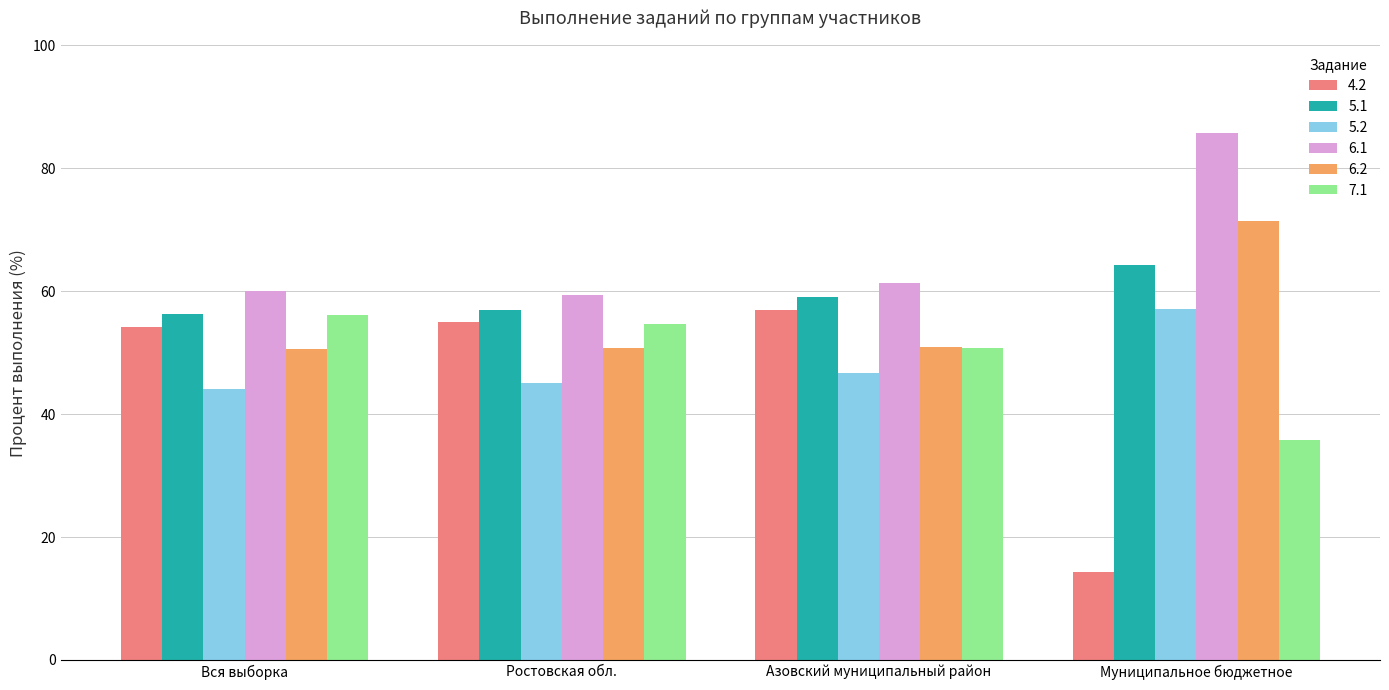

How many values in the 5.1 series exceed 59?

2